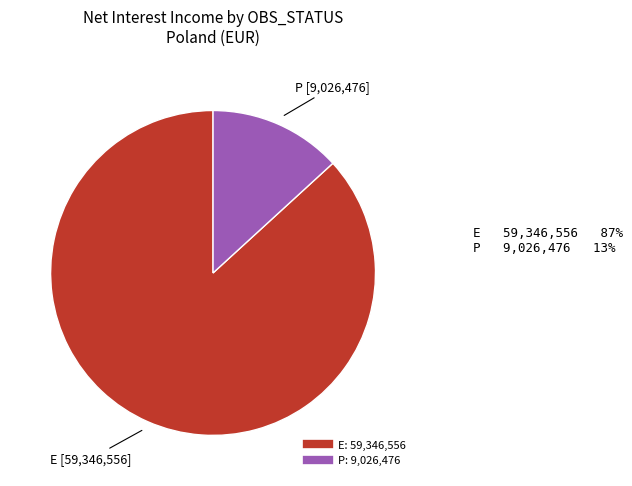

Is there any slice that represents more than half of the pie?

Yes